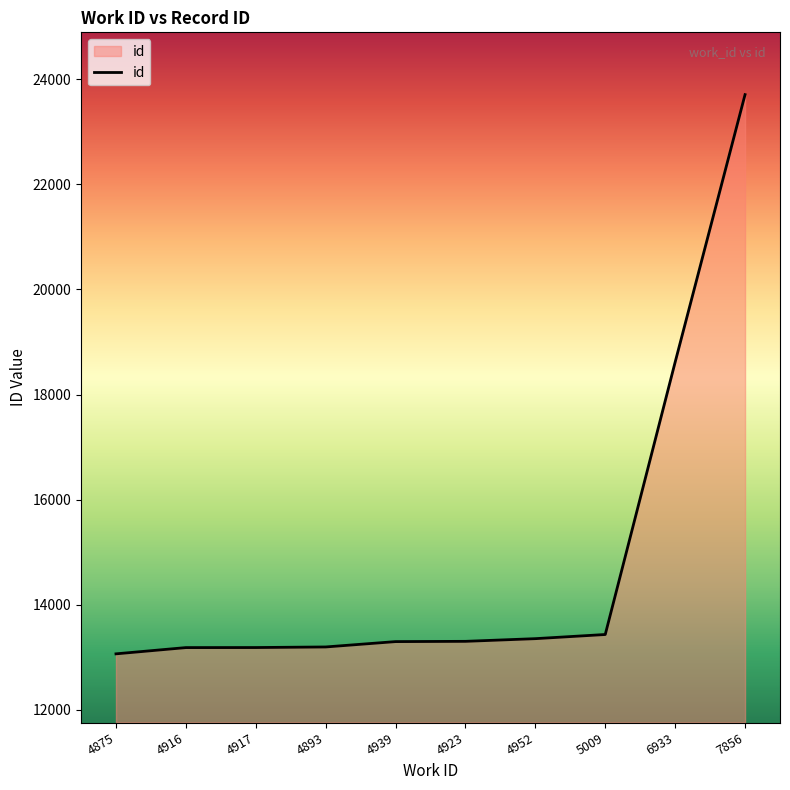

What is the change in value from 4923 to 7856?

+10402